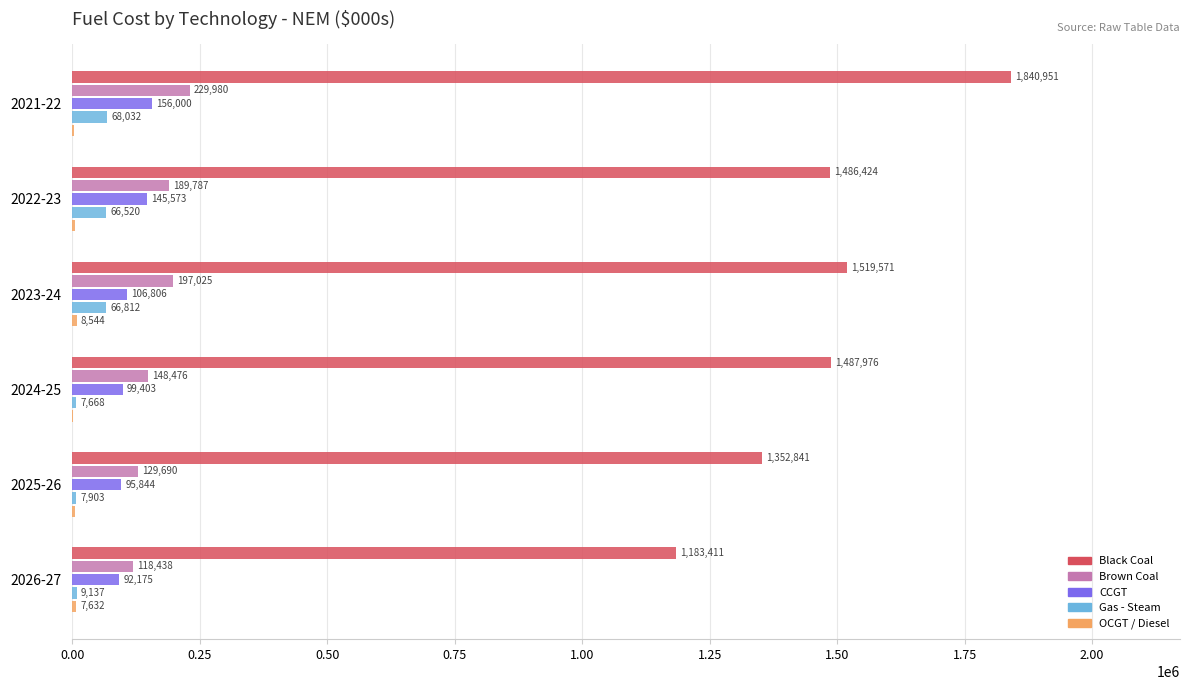

Which series changed the most between 2021-22 and 2024-25?

Black Coal